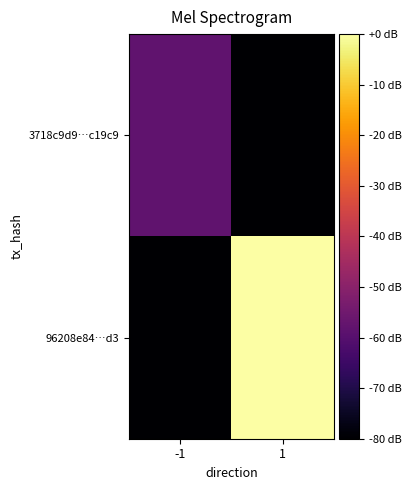

Reading left to right, extract all data points from this chart.

3718c9d9…c19c9: -1=-57.9	1=-80.0
96208e84…d3: -1=-80.0	1=0.0